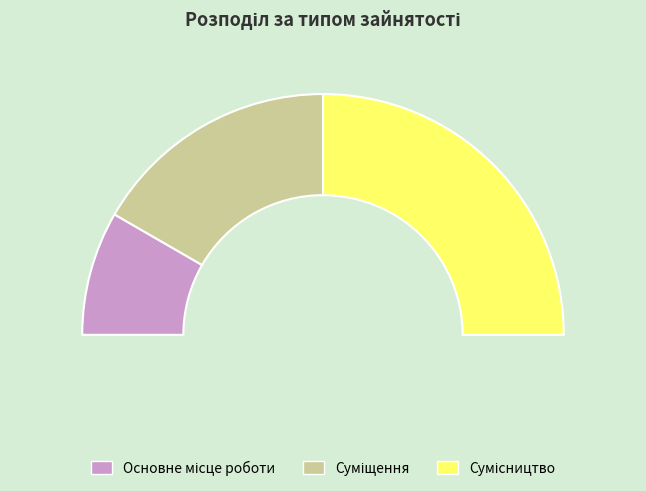

Between Основне місце роботи and Суміщення, which is larger?

Суміщення